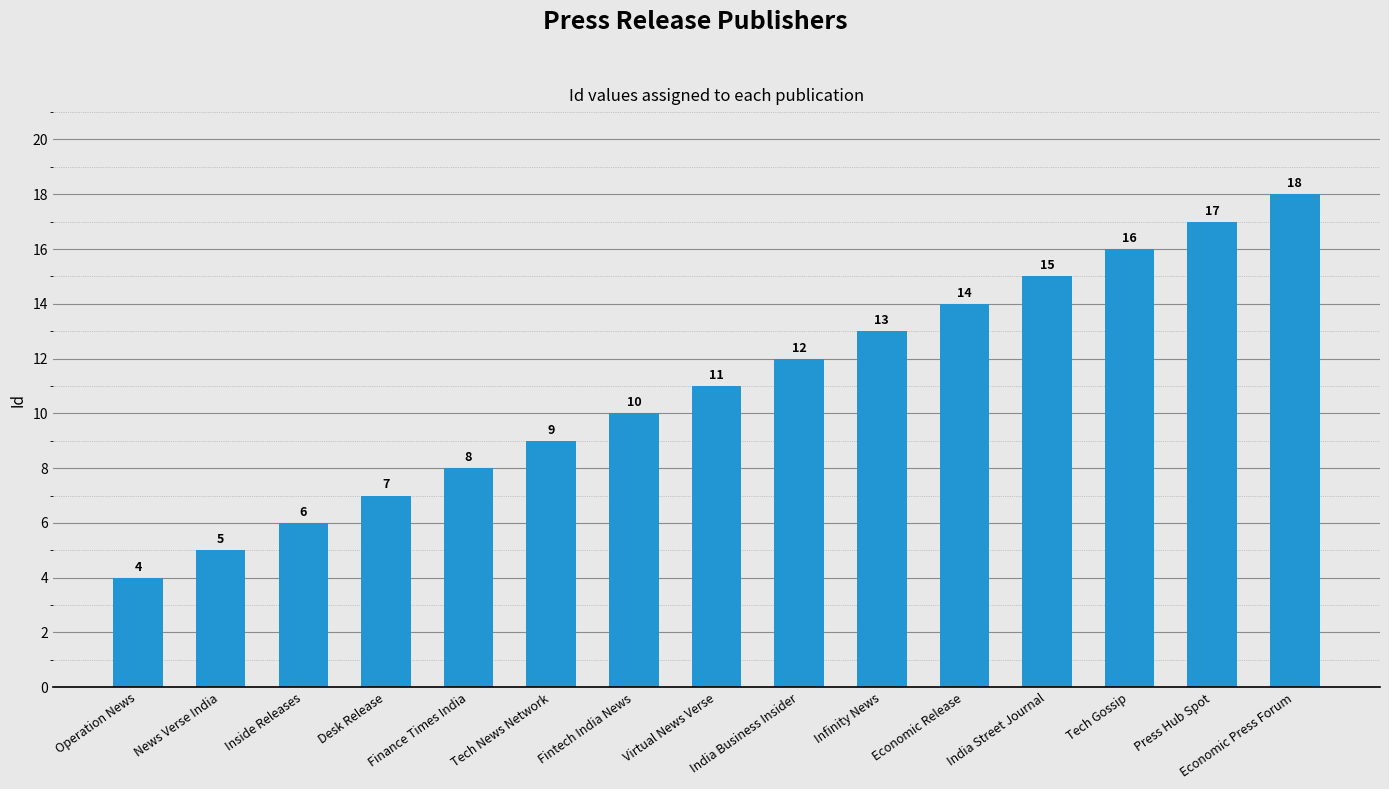

What is the difference between the maximum and minimum values?

14